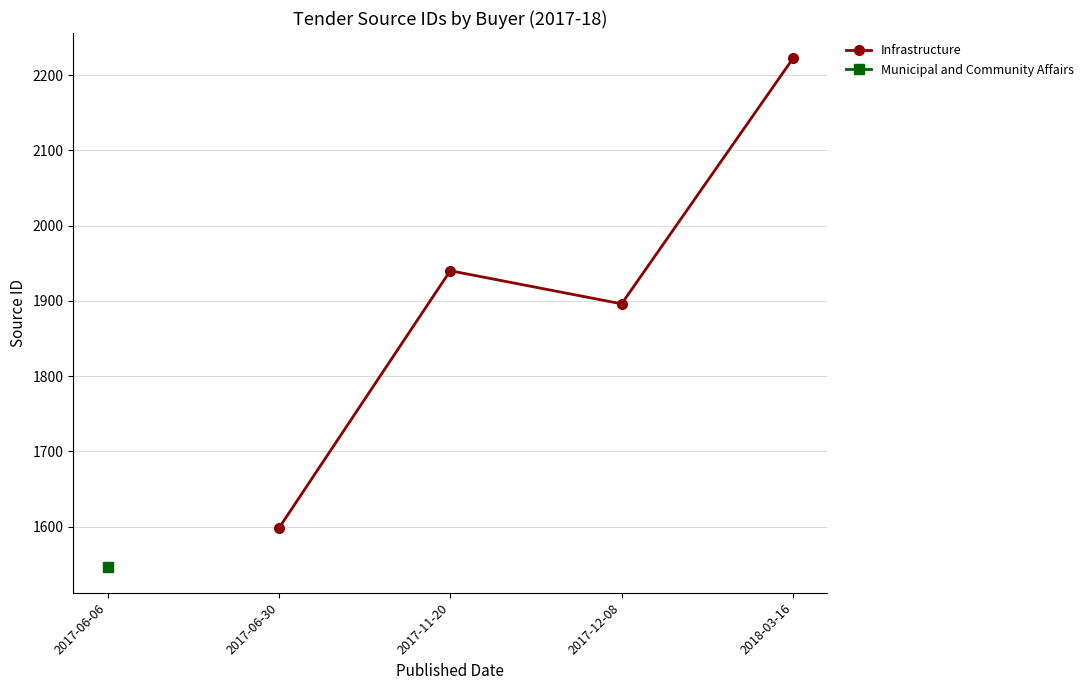

The value of Infrastructure at 2017-11-20 is 1284. True or false?

False